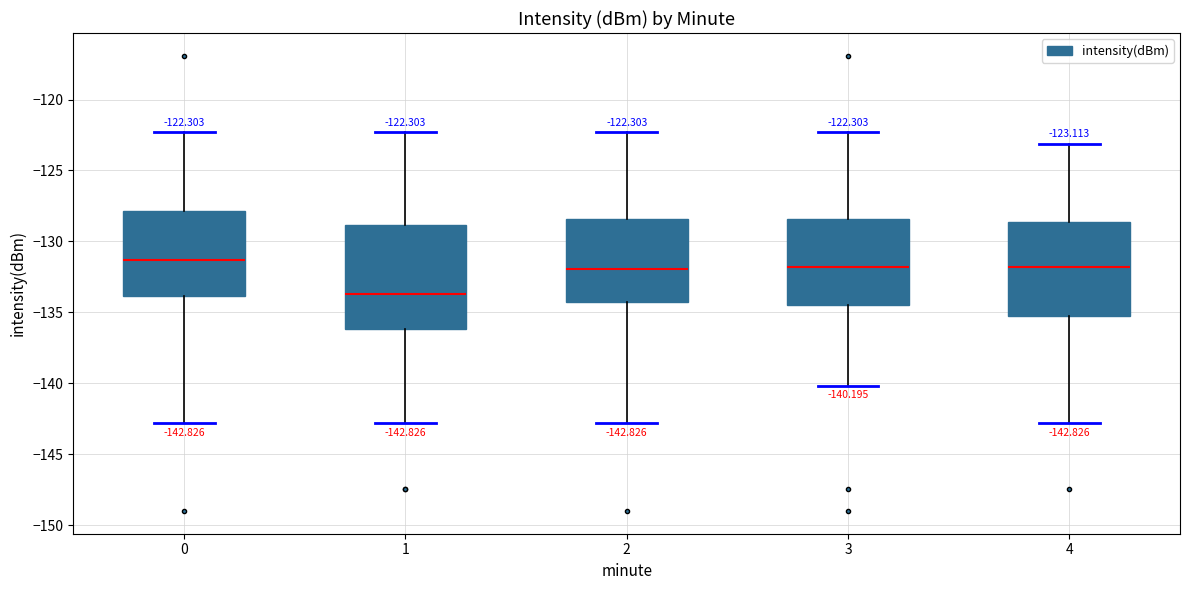

Which box's median line is the highest?

0